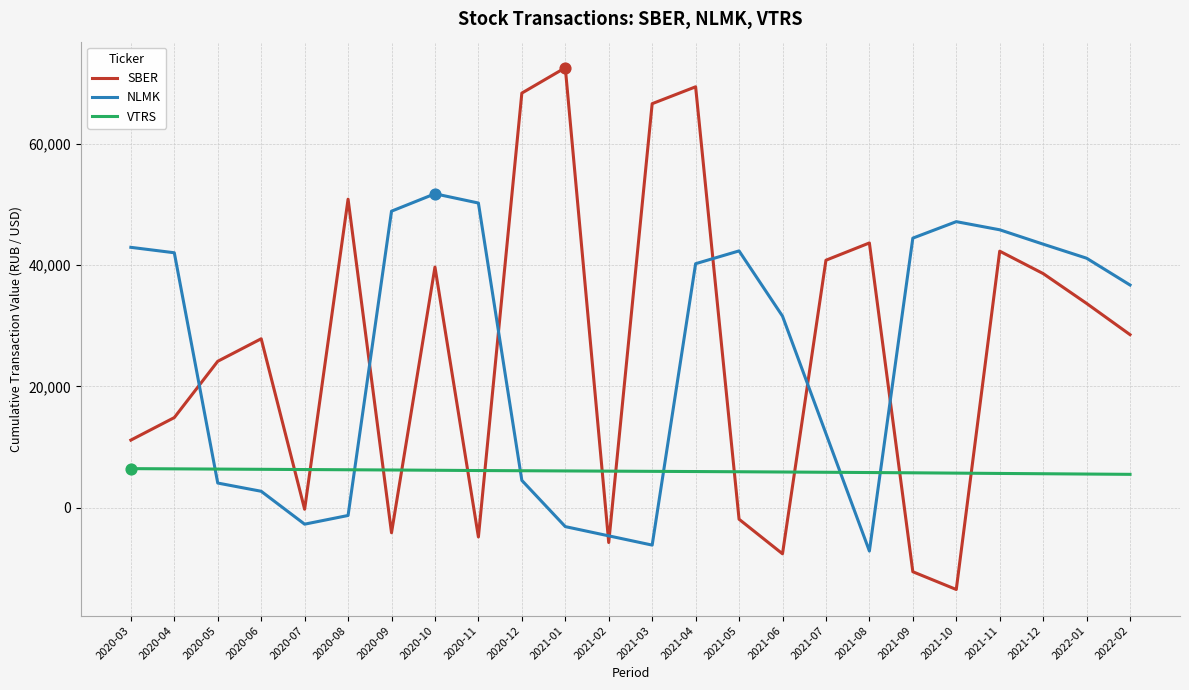

At which category is the sum across all series the highest?

2021-04